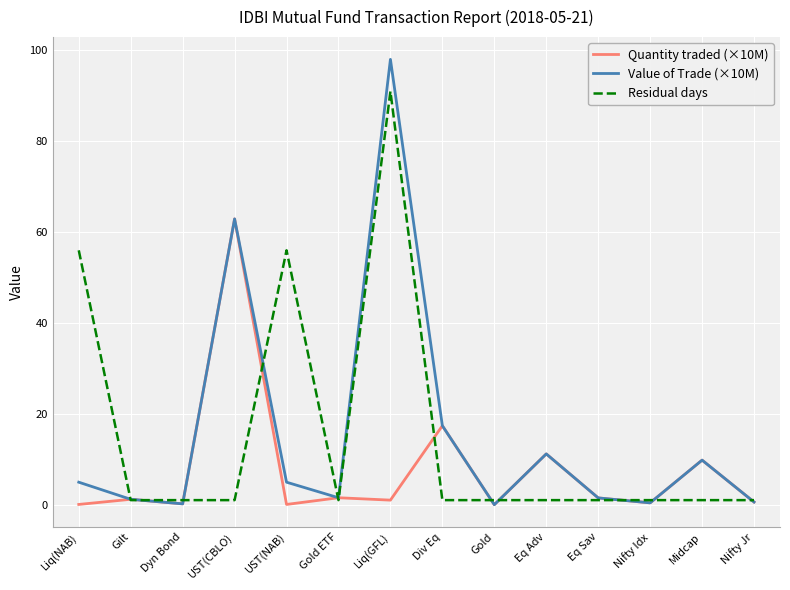

What is the approximate value of Residual days at Div Eq?

1.0